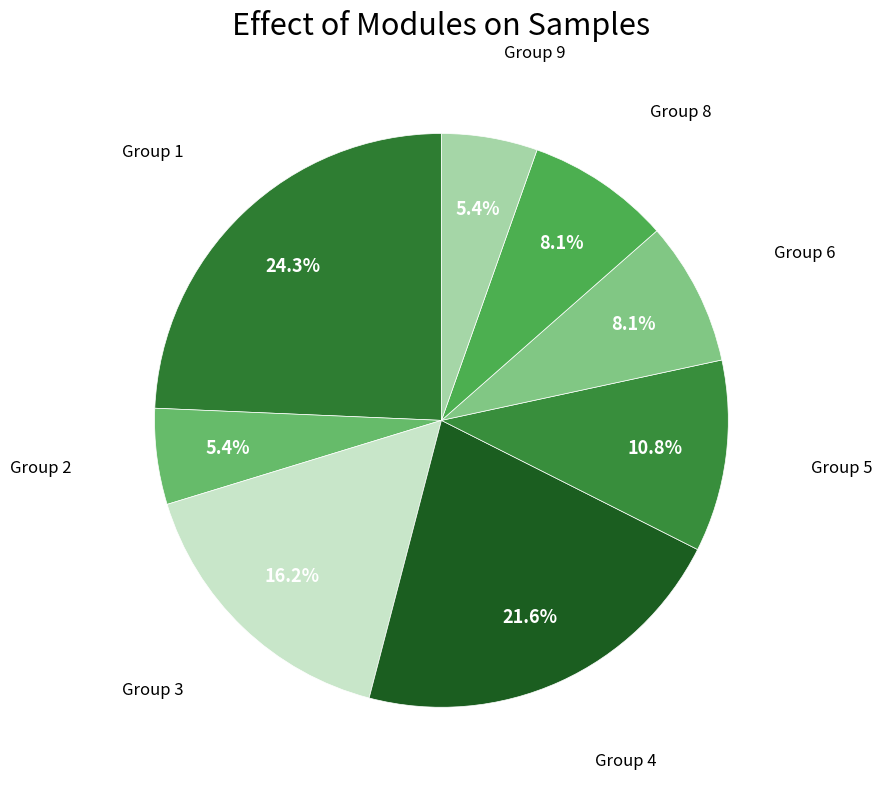

Is there any slice that represents more than half of the pie?

No